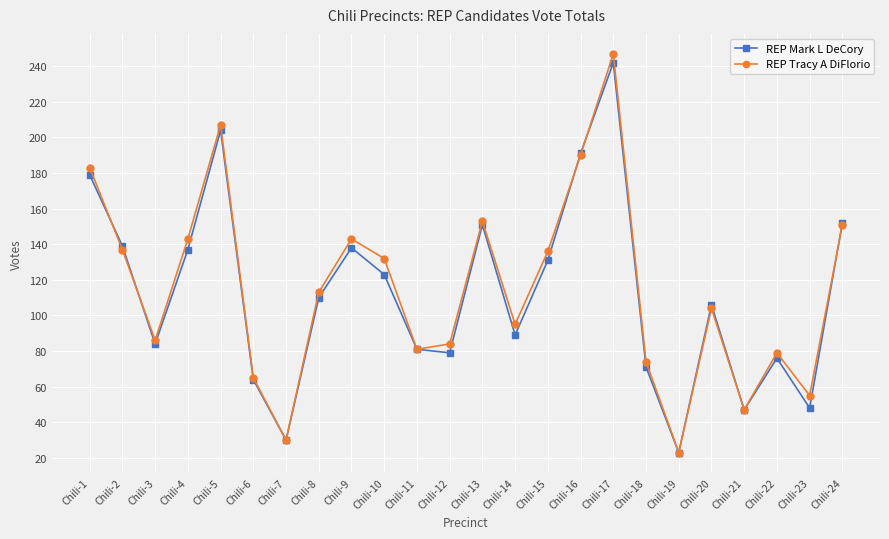

Where does the REP Tracy A DiFlorio series first go above 113?

Chili-1